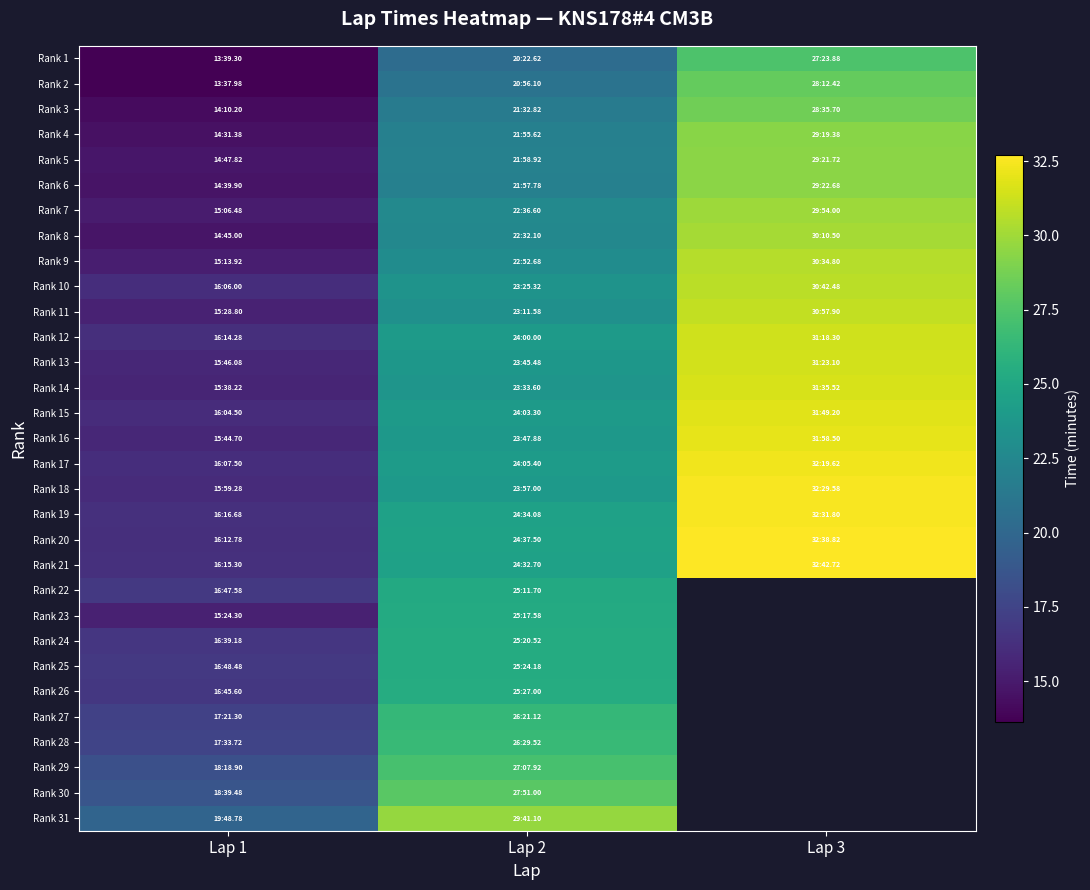

Is it true that Rank 26 equals 43.2 at Lap 2?

False